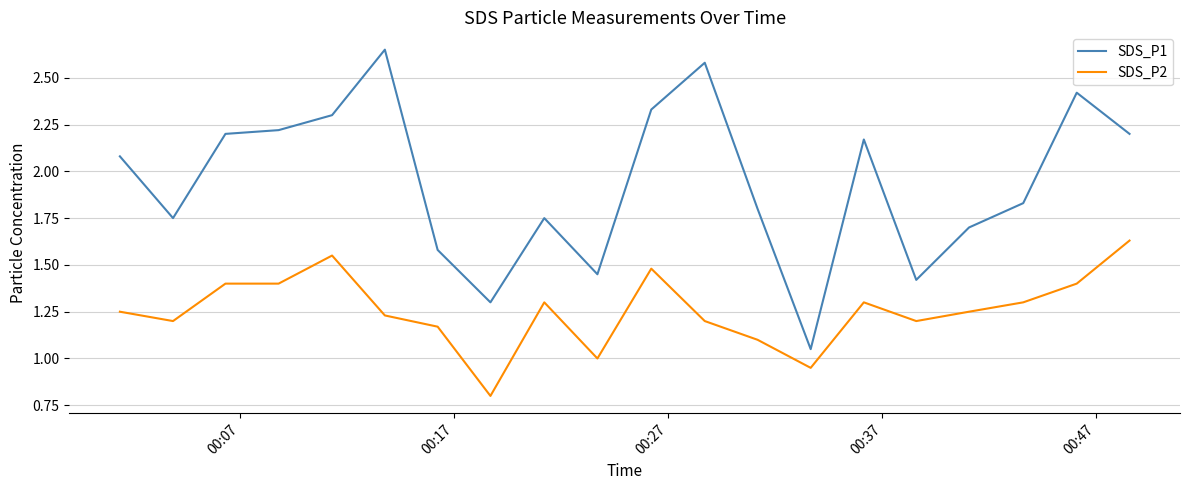

How many interior local peaks does the SDS_P1 series have?

5